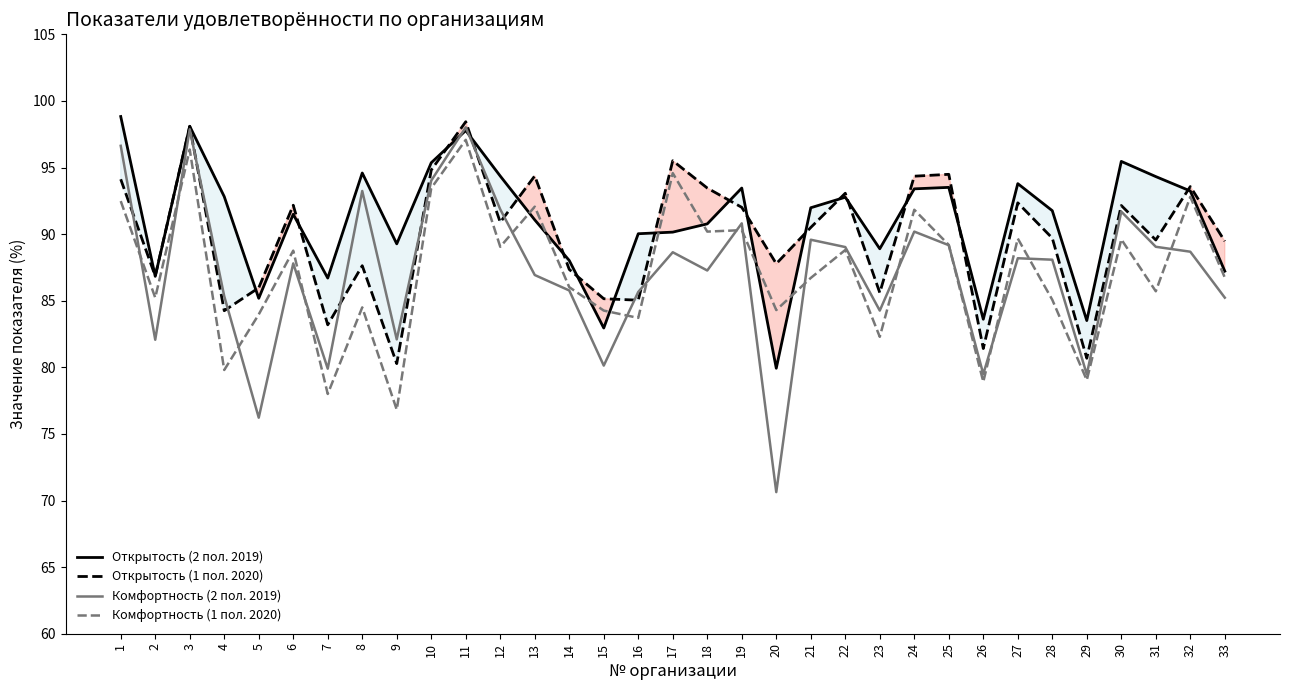

Reading left to right, transcribe all the data shown in this chart.

Открытость (2 пол. 2019): 1=98.8	2=86.8	3=98.1	4=92.8	5=85.2	6=91.5	7=86.7	8=94.6	9=89.3	10=95.4	11=97.8	12=94.4	13=91.1	14=88.0	15=83.0	16=90.0	17=90.2	18=90.8	19=93.5	20=79.9	21=92.0	22=92.8	23=88.9	24=93.4	25=93.5	26=83.6	27=93.8	28=91.8	29=83.5	30=95.5	31=94.3	32=93.2	33=87.2
Открытость (1 пол. 2020): 1=94.1	2=86.8	3=98.1	4=84.2	5=86.0	6=92.2	7=83.2	8=87.6	9=80.3	10=94.8	11=98.4	12=90.9	13=94.4	14=87.3	15=85.2	16=85.0	17=95.5	18=93.5	19=92.0	20=87.8	21=90.5	22=93.1	23=85.6	24=94.3	25=94.5	26=81.4	27=92.3	28=89.7	29=80.7	30=92.2	31=89.6	32=93.6	33=89.5
Комфортность (2 пол. 2019): 1=96.6	2=82.1	3=97.9	4=85.3	5=76.2	6=87.8	7=79.9	8=93.2	9=82.1	10=94.0	11=98.0	12=91.9	13=86.9	14=85.8	15=80.1	16=85.7	17=88.6	18=87.3	19=90.8	20=70.6	21=89.6	22=89.0	23=84.3	24=90.2	25=89.2	26=79.5	27=88.2	28=88.1	29=79.5	30=91.7	31=89.0	32=88.7	33=85.2
Комфортность (1 пол. 2020): 1=92.5	2=85.2	3=96.3	4=79.8	5=84.0	6=88.8	7=78.0	8=84.5	9=76.8	10=93.5	11=97.1	12=89.0	13=92.1	14=86.0	15=84.3	16=83.7	17=94.6	18=90.2	19=90.3	20=84.3	21=86.7	22=88.8	23=82.3	24=91.8	25=89.2	26=78.9	27=89.7	28=85.1	29=79.0	30=89.6	31=85.7	32=92.8	33=86.7